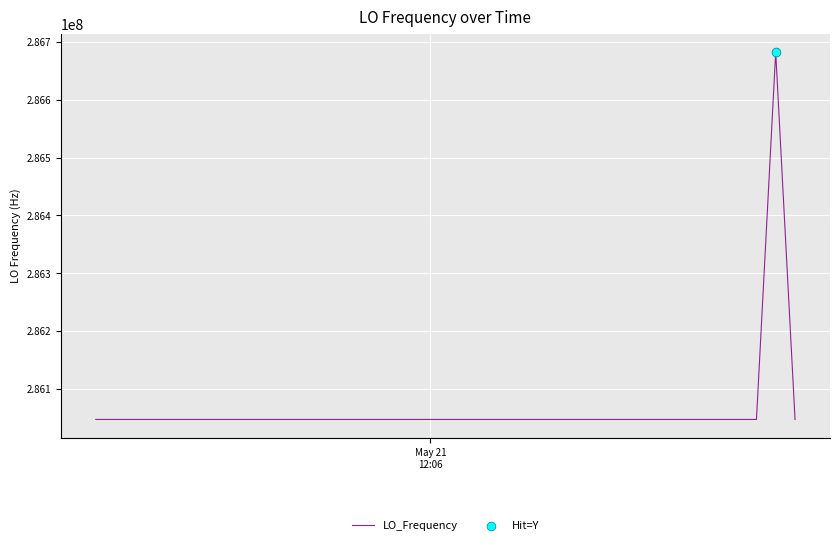

What is the maximum value shown in the chart?

286682710.8